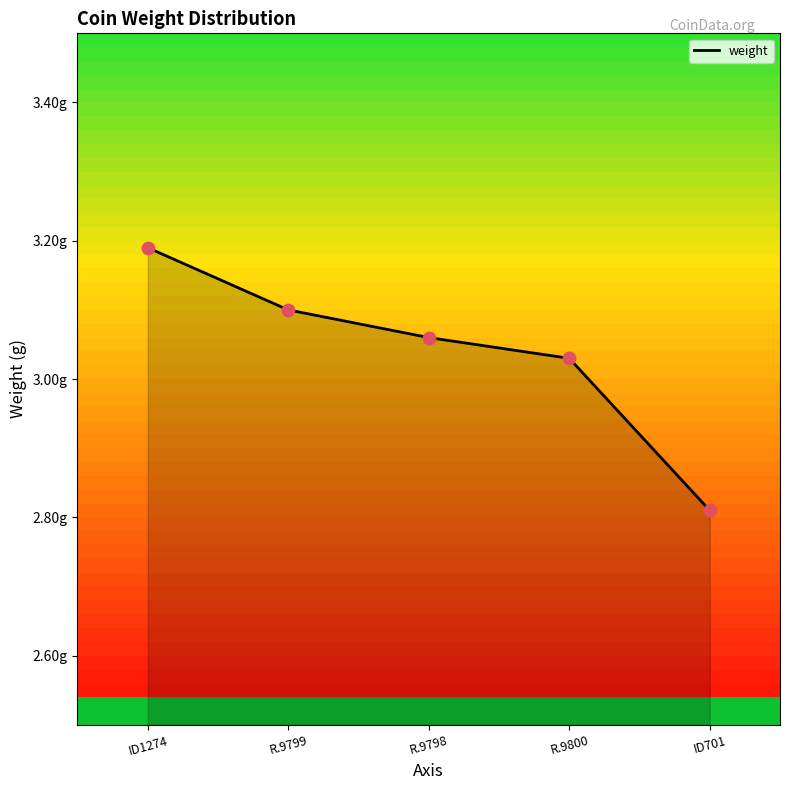

Approximately how many times larger is the value at R.9800 compared to ID701?

1.1